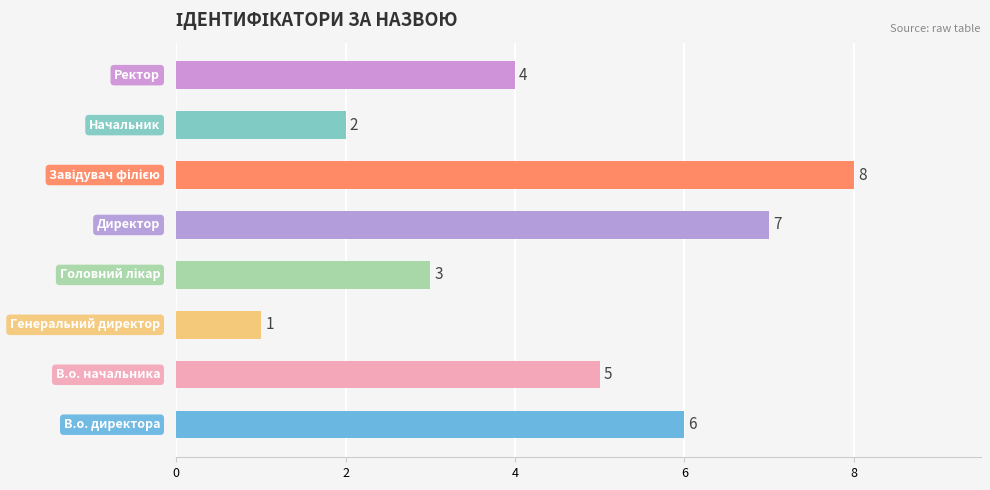

Reading bottom to top, what are all the values shown in this chart?

6	5	1	3	7	8	2	4